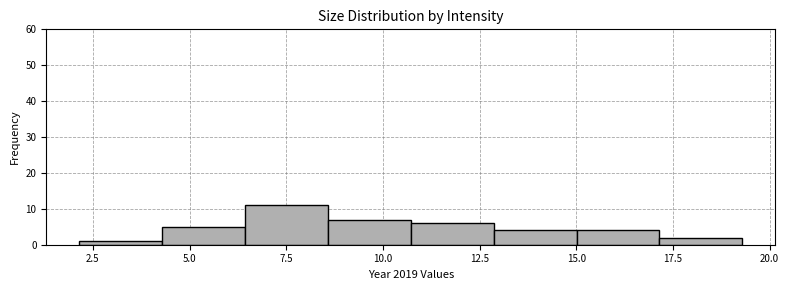

Reading left to right, list every bar in this chart as the range it spans on the x-axis followed by its height. Neither the bar edges nor the heights are printed on the chart, so give them approximately, as read against the axes.

2.0 to 4.5: 1
4.5 to 6.5: 5
6.5 to 8.5: 11
8.5 to 10.5: 7
10.5 to 13.0: 6
13.0 to 15.0: 4
15.0 to 17.0: 4
17.0 to 19.5: 2